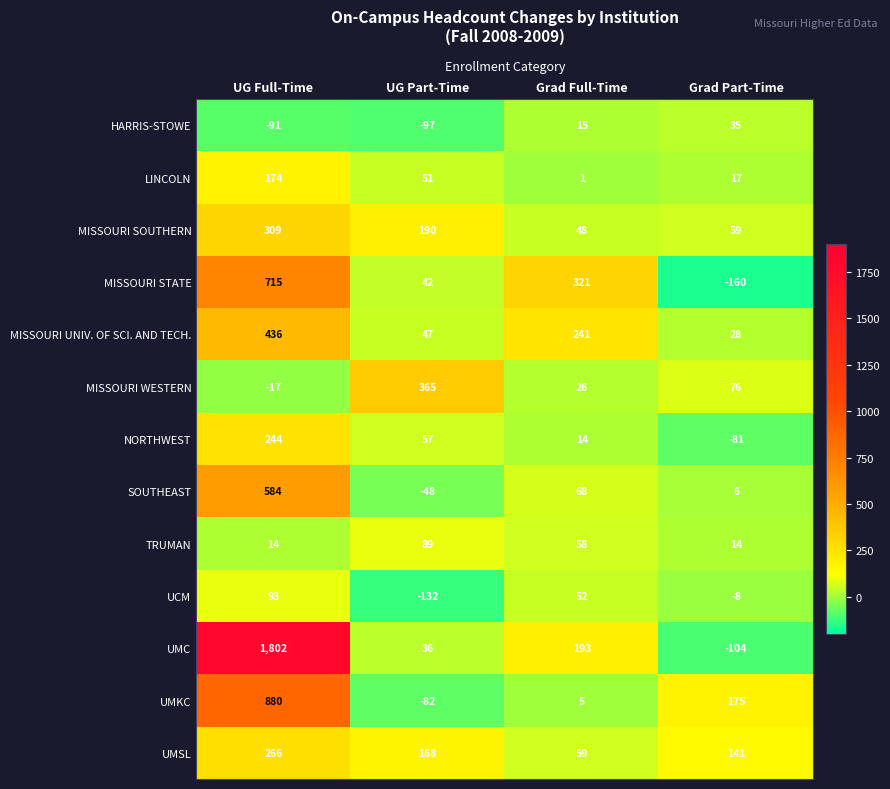

Rank the series at UG Part-Time from highest to lowest value.

MISSOURI WESTERN, MISSOURI SOUTHERN, UMSL, TRUMAN, NORTHWEST, LINCOLN, MISSOURI UNIV. OF SCI. AND TECH., MISSOURI STATE, UMC, SOUTHEAST, UMKC, HARRIS-STOWE, UCM